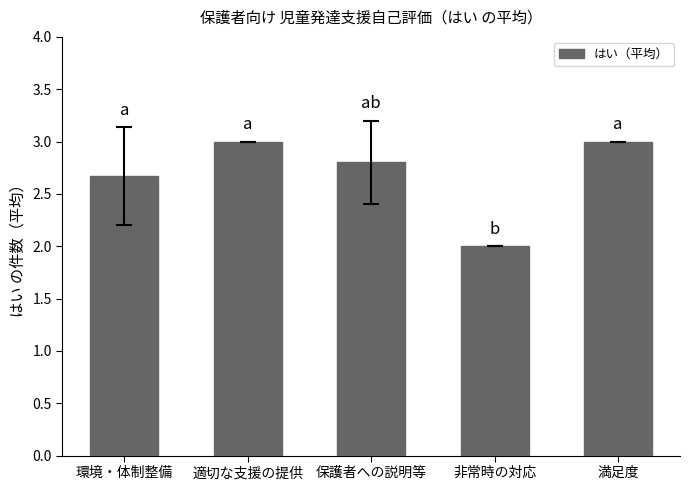

Which category has the lowest value across all series?

非常時の対応